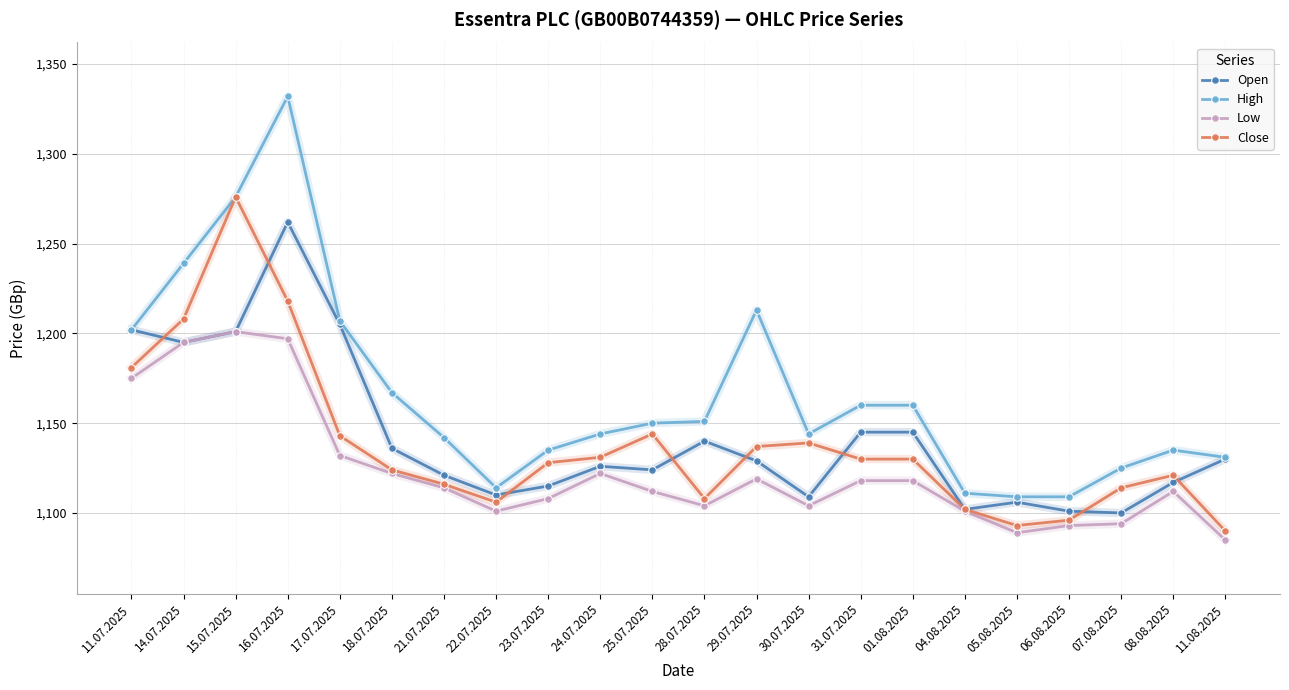

True or false: Close has a value of 1130 at 01.08.2025.

True